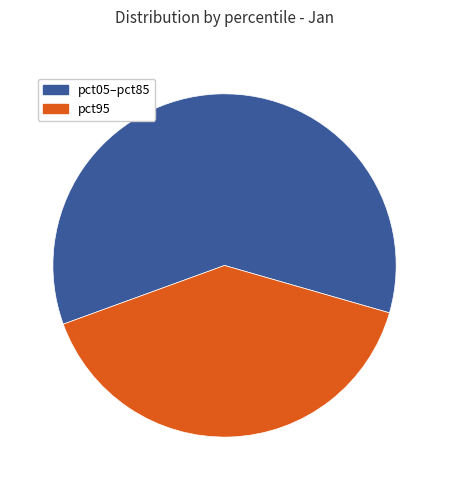

Does any single category account for the majority?

Yes